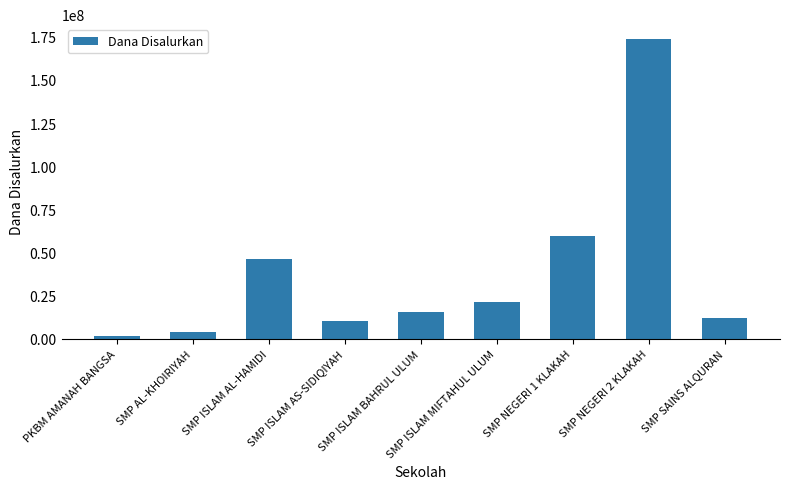

The value at SMP ISLAM AL-HAMIDI is 46125000. True or false?

True